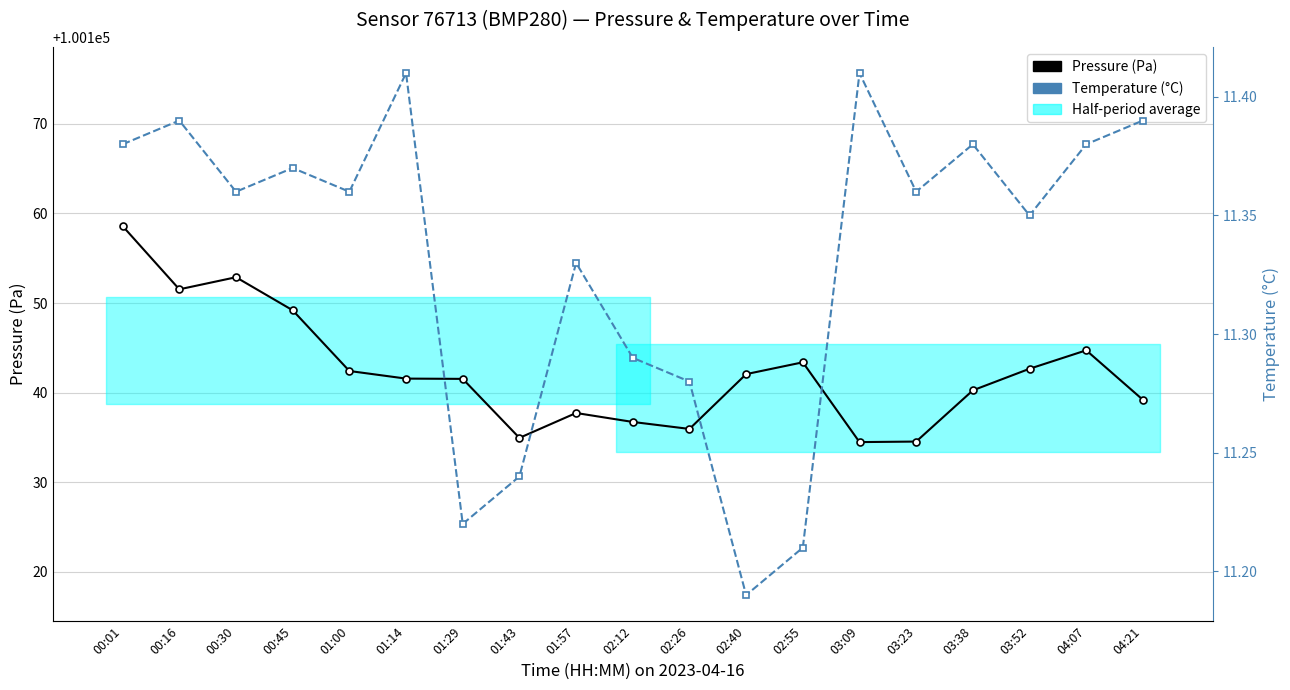

Is this an area chart (filled region under the line)?

No